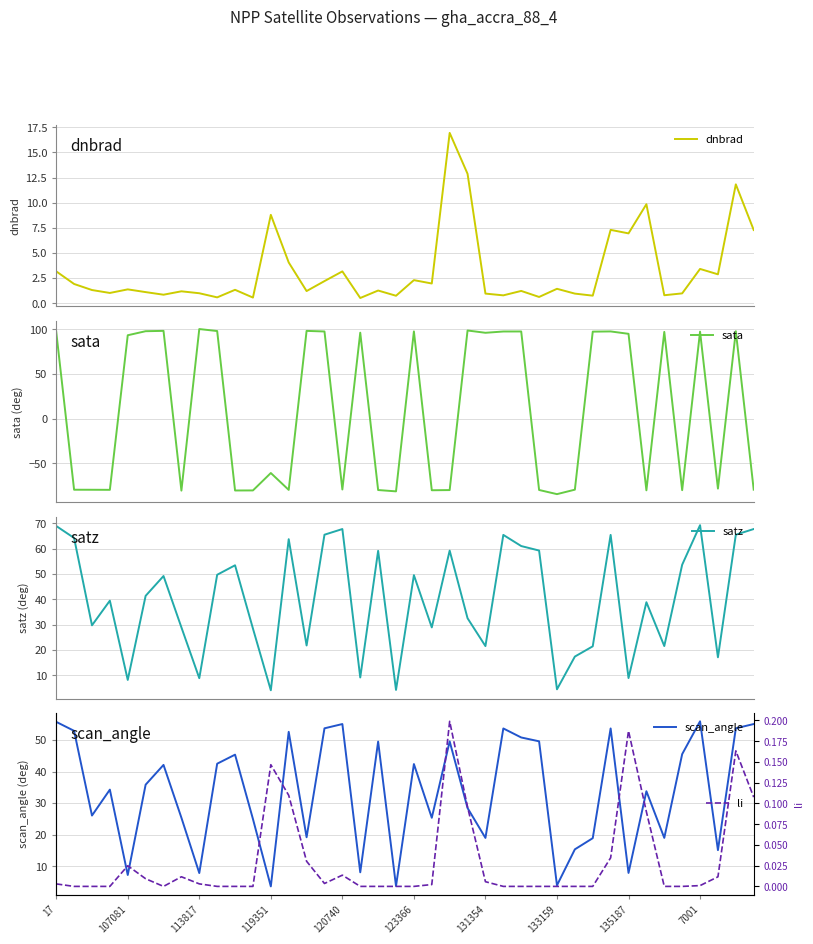

In satz, how many points are lower than both neighbors (excluding endpoints)?

13